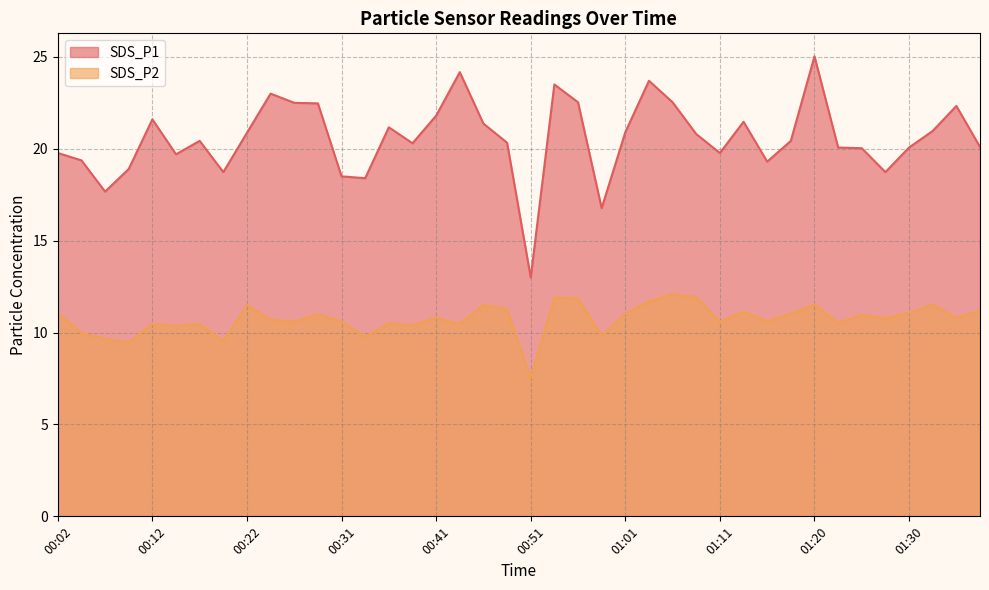

Which label corresponds to the largest value in the chart?

01:20